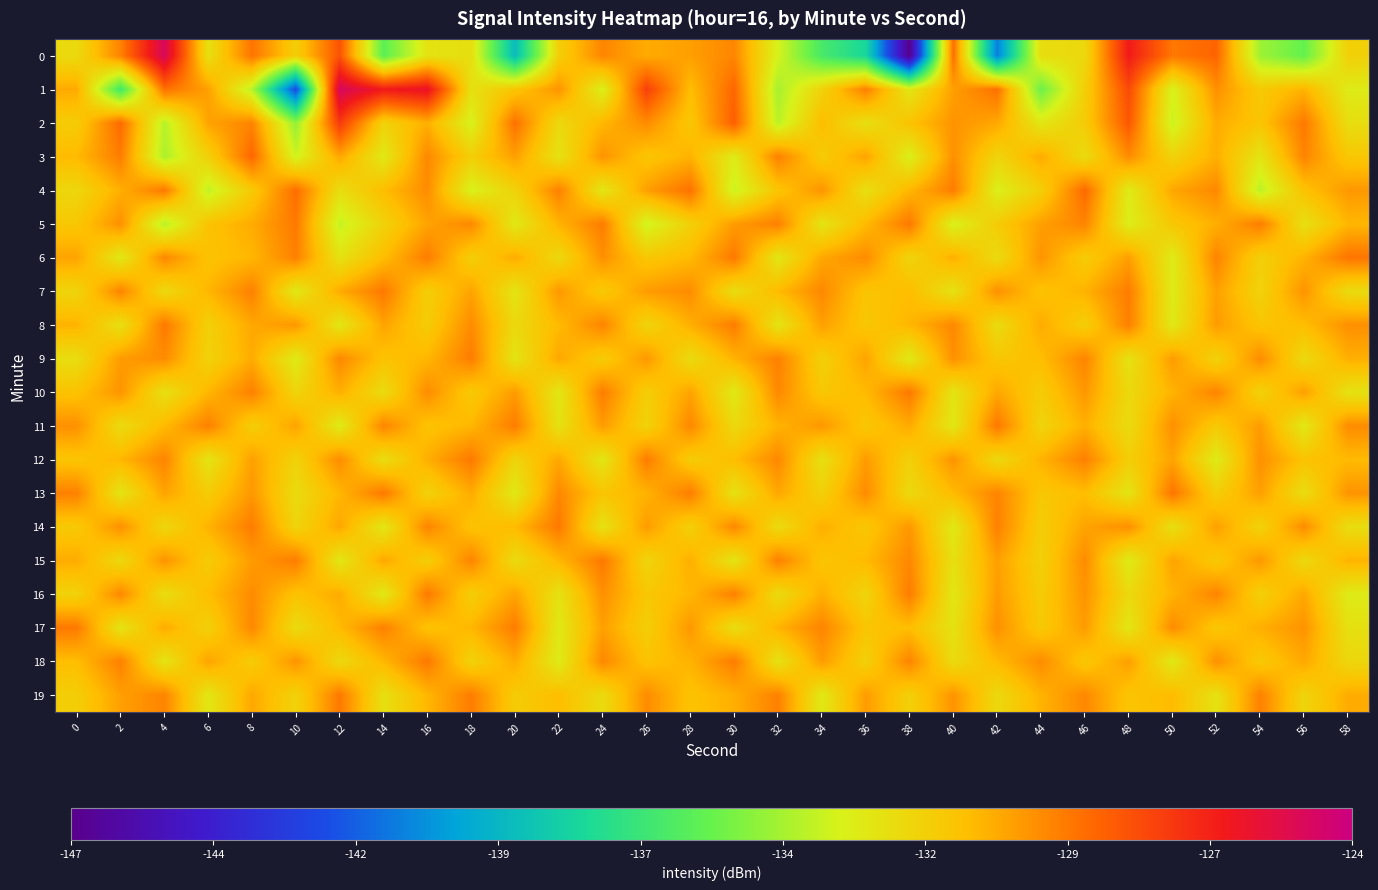

Reading left to right, extract all data points from this chart.

0: 0=-132.1	2=-129.4	4=-124.8	6=-132.4	8=-129.0	10=-131.6	12=-128.1	14=-135.8	16=-132.5	18=-132.3	20=-139.1	22=-131.6	24=-129.4	26=-130.4	28=-130.1	30=-129.5	32=-133.3	34=-136.4	36=-137.8	38=-146.9	40=-128.8	42=-141.1	44=-132.3	46=-132.1	48=-126.3	50=-129.1	52=-128.6	54=-134.4	56=-135.6	58=-131.7
1: 0=-130.4	2=-136.5	4=-128.9	6=-130.1	8=-133.9	10=-142.5	12=-124.7	14=-126.3	16=-125.9	18=-132.4	20=-131.2	22=-129.8	24=-133.1	26=-127.5	28=-130.9	30=-128.6	32=-134.2	34=-131.8	36=-129.3	38=-132.7	40=-130.1	42=-128.9	44=-135.4	46=-131.6	48=-127.8	50=-133.2	52=-129.7	54=-131.4	56=-130.6	58=-132.9
2: 0=-131.5	2=-128.7	4=-133.9	6=-130.2	8=-129.4	10=-134.6	12=-127.3	14=-131.8	16=-130.5	18=-133.2	20=-128.9	22=-132.1	24=-130.7	26=-129.6	28=-131.3	30=-128.4	32=-133.8	34=-130.9	36=-132.4	38=-131.1	40=-129.8	42=-130.3	44=-132.7	46=-131.5	48=-128.2	50=-133.5	52=-130.4	54=-131.2	56=-129.1	58=-132.3
3: 0=-130.8	2=-129.2	4=-134.1	6=-131.7	8=-128.6	10=-133.4	12=-130.3	14=-132.8	16=-129.5	18=-131.6	20=-130.1	22=-132.5	24=-129.8	26=-131.2	28=-130.6	30=-132.9	32=-129.3	34=-131.5	36=-130.2	38=-133.1	40=-129.7	42=-131.9	44=-130.4	46=-132.2	48=-129.6	50=-131.8	52=-130.5	54=-132.6	56=-129.4	58=-131.3
4: 0=-132.0	2=-130.5	4=-129.1	6=-133.7	8=-131.4	10=-128.8	12=-132.3	14=-130.9	16=-129.6	18=-133.2	20=-131.8	22=-129.3	24=-132.7	26=-130.1	28=-128.9	30=-133.5	32=-131.2	34=-129.8	36=-132.4	38=-130.7	40=-129.2	42=-133.1	44=-131.6	46=-128.7	48=-132.9	50=-130.3	52=-129.5	54=-133.8	56=-131.1	58=-129.9
5: 0=-131.3	2=-129.7	4=-133.9	6=-131.1	8=-130.4	10=-129.1	12=-133.6	14=-131.8	16=-130.2	18=-129.5	20=-132.8	22=-130.6	24=-129.2	26=-133.4	28=-131.7	30=-130.0	32=-129.3	34=-132.6	36=-130.8	38=-129.1	40=-133.2	42=-131.5	44=-130.1	46=-129.4	48=-133.0	50=-131.3	52=-130.5	54=-129.2	56=-132.4	58=-130.7
6: 0=-130.2	2=-132.8	4=-129.5	6=-131.1	8=-130.7	10=-129.3	12=-132.5	14=-130.9	16=-129.2	18=-131.6	20=-130.4	22=-132.1	24=-129.7	26=-131.3	28=-130.8	30=-129.1	32=-132.7	34=-130.3	36=-129.6	38=-131.9	40=-130.5	42=-132.2	44=-129.8	46=-131.5	48=-130.1	50=-132.9	52=-129.4	54=-131.7	56=-130.6	58=-129.0
7: 0=-131.9	2=-129.4	4=-132.1	6=-130.7	8=-129.3	10=-132.8	12=-130.4	14=-129.1	16=-131.6	18=-130.2	20=-132.6	22=-129.9	24=-131.4	26=-130.0	28=-129.6	30=-132.3	32=-130.8	34=-129.5	36=-131.2	38=-130.9	40=-132.5	42=-129.7	44=-131.1	46=-130.6	48=-129.2	50=-132.9	52=-130.1	54=-131.8	56=-129.8	58=-132.2
8: 0=-130.6	2=-132.4	4=-129.1	6=-131.7	8=-130.3	10=-129.9	12=-132.7	14=-130.2	16=-131.5	18=-129.6	20=-132.1	22=-130.8	24=-129.4	26=-131.9	28=-130.5	30=-129.2	32=-132.6	34=-130.1	36=-131.3	38=-130.7	40=-129.5	42=-132.2	44=-130.4	46=-131.6	48=-129.3	50=-132.8	52=-130.0	54=-131.2	56=-130.9	58=-129.7
9: 0=-132.3	2=-130.0	4=-129.6	6=-131.8	8=-130.4	10=-132.9	12=-129.5	14=-131.1	16=-130.7	18=-129.2	20=-132.6	22=-130.3	24=-131.5	26=-129.9	28=-132.2	30=-130.6	32=-129.3	34=-131.7	36=-130.2	38=-132.8	40=-129.7	42=-131.3	44=-130.9	46=-129.4	48=-132.5	50=-130.0	52=-131.8	54=-129.6	56=-132.1	58=-130.5
10: 0=-131.1	2=-129.8	4=-132.4	6=-130.7	8=-129.3	10=-131.9	12=-130.5	14=-132.2	16=-129.6	18=-131.4	20=-130.0	22=-132.7	24=-129.2	26=-131.6	28=-130.2	30=-132.8	32=-129.5	34=-131.3	36=-130.8	38=-129.1	40=-132.6	42=-130.3	44=-131.5	46=-129.9	48=-132.1	50=-130.6	52=-129.4	54=-131.8	56=-130.1	58=-132.5
11: 0=-129.7	2=-132.2	4=-130.8	6=-129.3	8=-131.6	10=-130.2	12=-132.9	14=-129.4	16=-131.1	18=-130.7	20=-129.2	22=-132.5	24=-130.0	26=-131.8	28=-129.5	30=-132.1	32=-130.6	34=-129.9	36=-131.3	38=-130.4	40=-132.7	42=-129.1	44=-131.9	46=-130.5	48=-132.2	50=-129.7	52=-131.4	54=-130.0	56=-132.8	58=-129.6
12: 0=-131.2	2=-130.7	4=-129.4	6=-132.6	8=-130.1	10=-131.8	12=-129.6	14=-132.3	16=-130.5	18=-129.1	20=-131.9	22=-130.3	24=-132.7	26=-129.2	28=-131.5	30=-130.9	32=-129.5	34=-132.4	36=-130.0	38=-131.7	40=-129.8	42=-132.1	44=-130.6	46=-129.3	48=-131.6	50=-130.2	52=-132.9	54=-129.7	56=-131.1	58=-130.8
13: 0=-129.3	2=-132.6	4=-130.2	6=-131.5	8=-129.9	10=-132.2	12=-130.7	14=-129.1	16=-131.8	18=-130.4	20=-132.8	22=-129.5	24=-131.2	26=-130.6	28=-129.2	30=-132.5	32=-130.3	34=-131.7	36=-129.6	38=-132.1	40=-130.8	42=-129.4	44=-131.3	46=-130.9	48=-132.6	50=-129.0	52=-131.6	54=-130.1	56=-132.3	58=-129.8
14: 0=-131.4	2=-129.7	4=-132.0	6=-130.6	8=-129.2	10=-131.9	12=-130.3	14=-132.7	16=-129.4	18=-131.1	20=-130.8	22=-129.1	24=-132.5	26=-130.0	28=-131.7	30=-129.5	32=-132.2	34=-130.5	36=-131.3	38=-129.9	40=-132.8	42=-129.3	44=-131.6	46=-130.2	48=-129.7	50=-132.4	52=-130.1	54=-131.8	56=-129.6	58=-132.3
15: 0=-130.4	2=-132.1	4=-129.8	6=-131.5	8=-130.0	10=-129.2	12=-132.7	14=-130.3	16=-131.6	18=-129.4	20=-132.2	22=-130.7	24=-129.1	26=-131.9	28=-130.5	30=-132.6	32=-129.3	34=-131.2	36=-130.8	38=-129.5	40=-132.4	42=-130.1	44=-131.7	46=-129.6	48=-132.9	50=-130.2	52=-131.4	54=-129.9	56=-132.1	58=-130.6
16: 0=-131.8	2=-129.5	4=-132.3	6=-130.9	8=-129.6	10=-131.1	12=-130.4	14=-132.8	16=-129.1	18=-131.6	20=-130.2	22=-132.5	24=-129.7	26=-131.3	28=-130.7	30=-129.3	32=-132.2	34=-130.5	36=-131.9	38=-129.2	40=-132.7	42=-130.0	44=-131.5	46=-129.8	48=-132.1	50=-130.6	52=-129.4	54=-131.7	56=-130.3	58=-132.9
17: 0=-129.1	2=-132.6	4=-130.4	6=-131.7	8=-129.5	10=-132.2	12=-130.8	14=-129.3	16=-131.1	18=-130.7	20=-129.2	22=-132.8	24=-130.1	26=-131.6	28=-129.9	30=-132.3	32=-130.6	34=-129.4	36=-131.2	38=-130.9	40=-132.5	42=-129.7	44=-131.4	46=-130.0	48=-132.7	50=-129.6	52=-131.3	54=-130.5	56=-129.8	58=-132.4
18: 0=-130.9	2=-129.3	4=-132.6	6=-130.2	8=-131.5	10=-129.8	12=-132.1	14=-130.7	16=-129.1	18=-131.8	20=-130.4	22=-132.9	24=-129.5	26=-131.1	28=-130.6	30=-129.2	32=-132.5	34=-130.0	36=-131.7	38=-129.4	40=-132.2	42=-130.8	44=-129.6	46=-131.3	48=-130.1	50=-132.8	52=-129.7	54=-131.4	56=-130.3	58=-132.0
19: 0=-131.6	2=-130.1	4=-129.4	6=-132.7	8=-130.3	10=-131.8	12=-129.1	14=-132.4	16=-130.7	18=-129.2	20=-131.5	22=-130.9	24=-132.2	26=-129.6	28=-131.1	30=-130.5	32=-129.3	34=-132.8	36=-130.0	38=-131.7	40=-129.8	42=-132.1	44=-130.6	46=-129.5	48=-131.2	50=-130.8	52=-132.5	54=-129.3	56=-131.9	58=-130.4